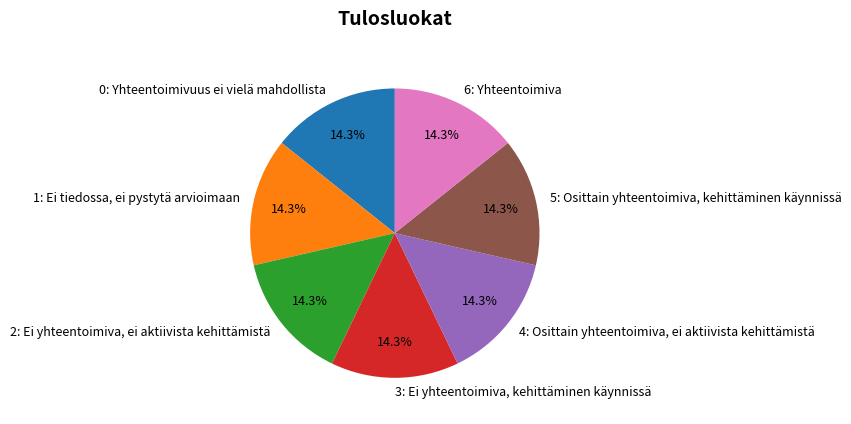

Approximately how many times larger is the value at 0: Yhteentoimivuus ei vielä mahdollista compared to 2: Ei yhteentoimiva, ei aktiivista kehittämistä?

1.0